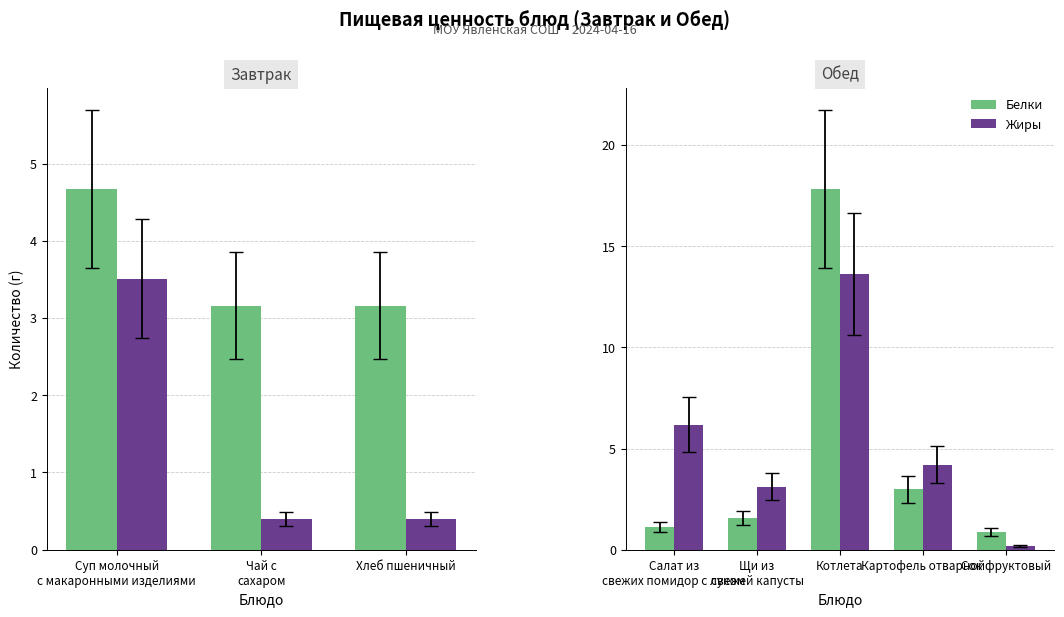

Which series has the largest total across all categories?

Жиры